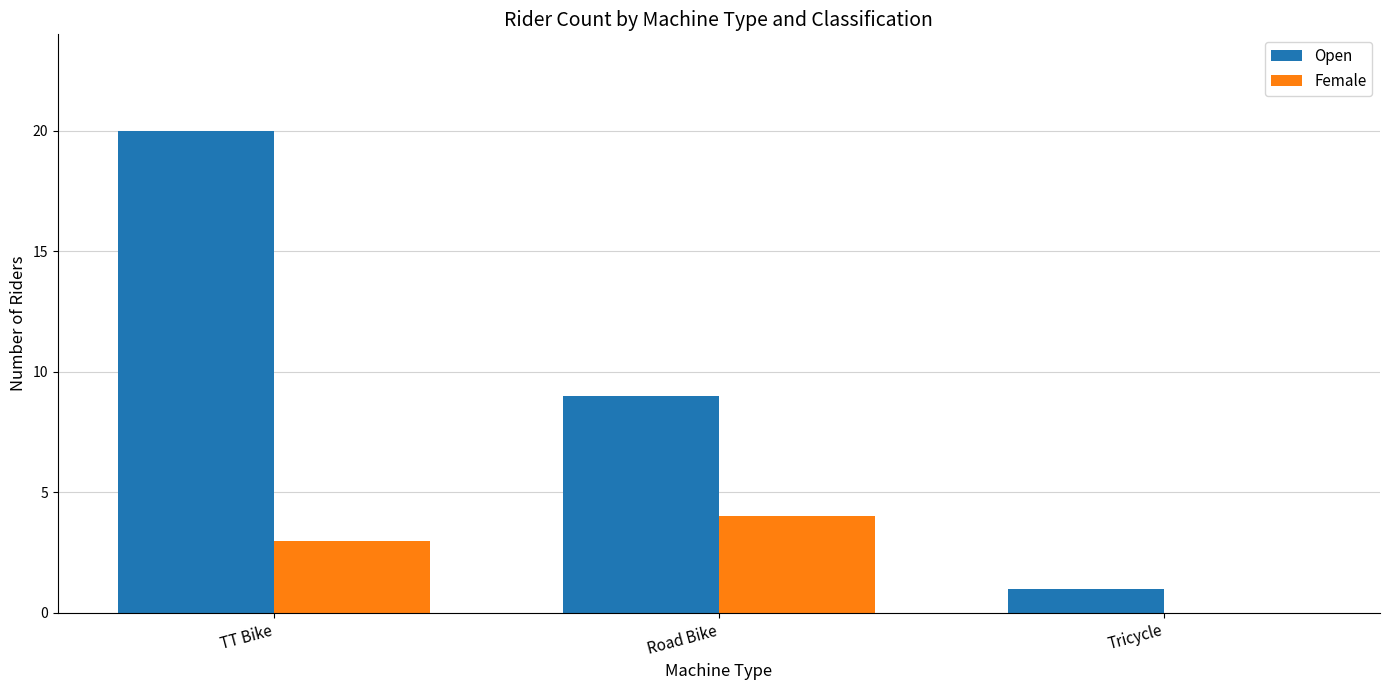

Count the number of categories in the chart.

3